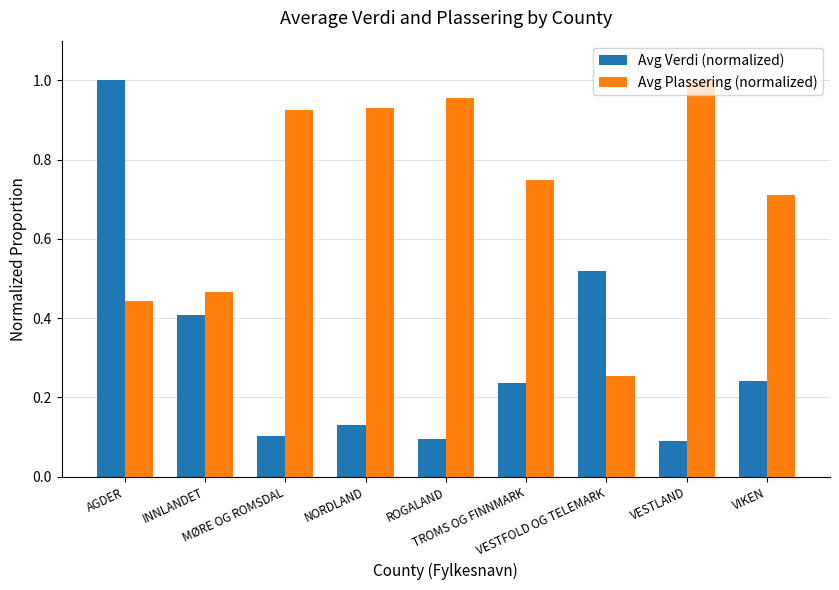

Rank the series by their average value, from lowest to highest.

Avg Verdi (normalized), Avg Plassering (normalized)